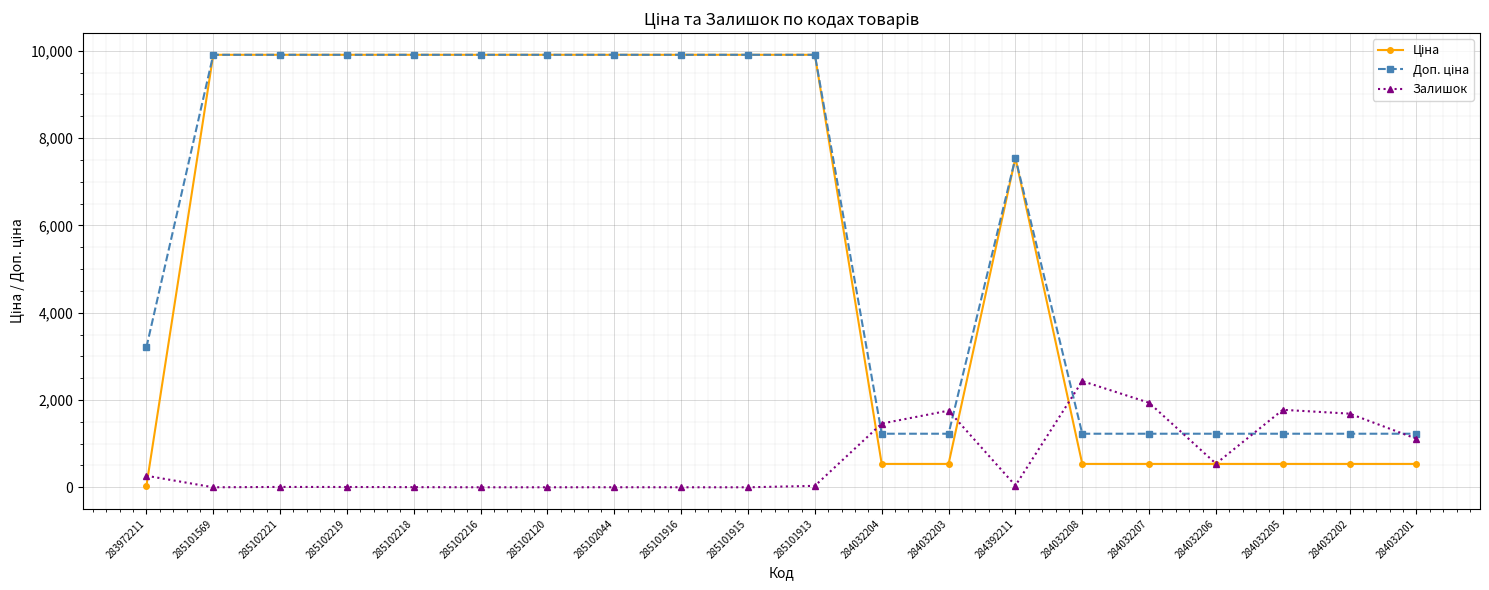

What is the spread (max minus min) of values at 284032202?

1151.6